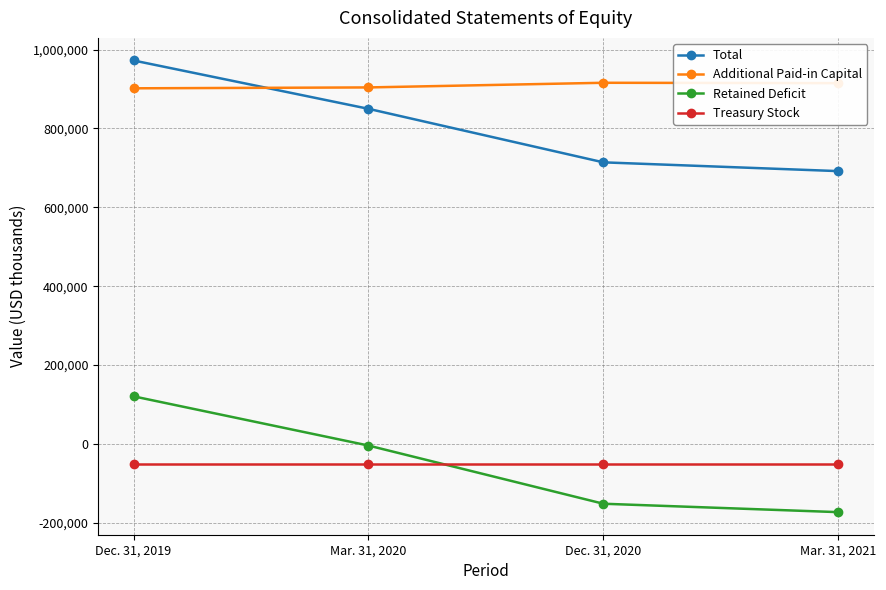

Is it true that Additional Paid-in Capital equals 904072 at Mar. 31, 2020?

True